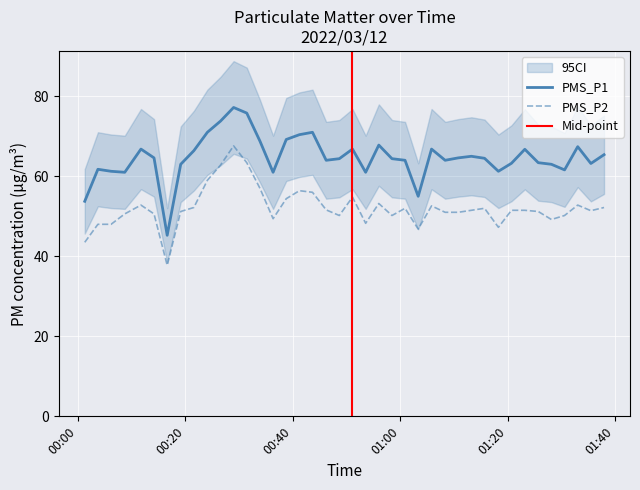

Which series has the largest total across all categories?

PMS_P1